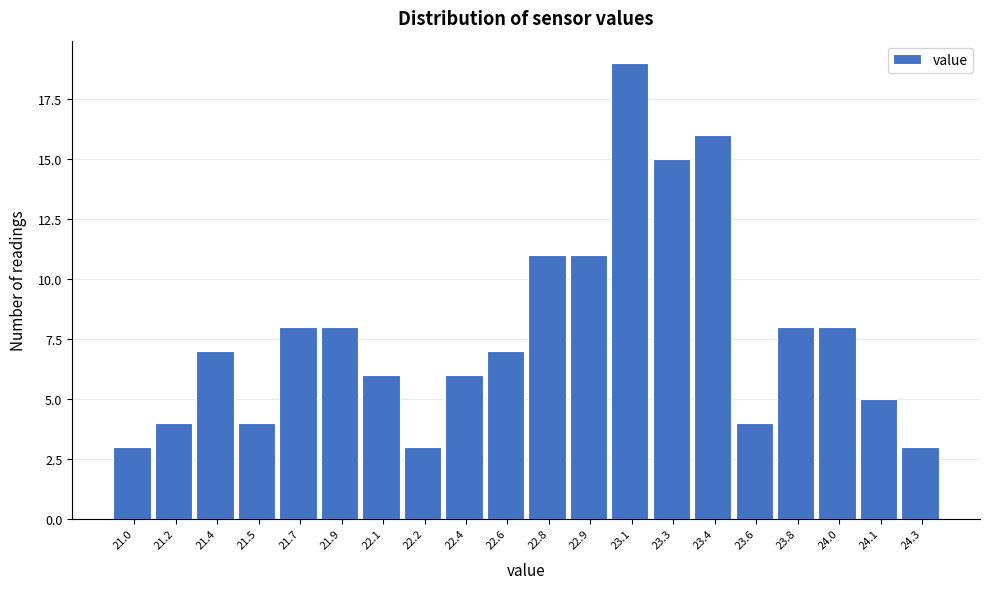

Reading left to right, transcribe all the data shown in this chart.

21.0=3	21.2=4	21.4=7	21.5=4	21.7=8	21.9=8	22.1=6	22.2=3	22.4=6	22.6=7	22.8=11	22.9=11	23.1=19	23.3=15	23.4=16	23.6=4	23.8=8	24.0=8	24.1=5	24.3=3